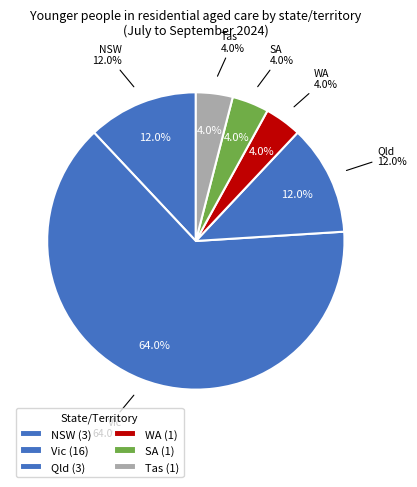

What portion of the pie excludes WA?

96.0%